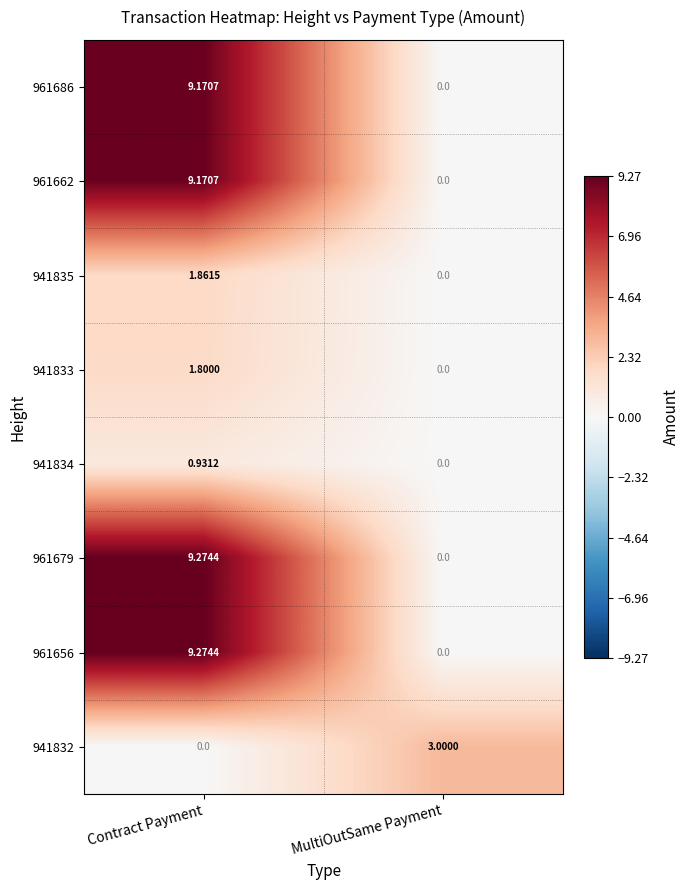

How many data points in 961656 are above 9?

1